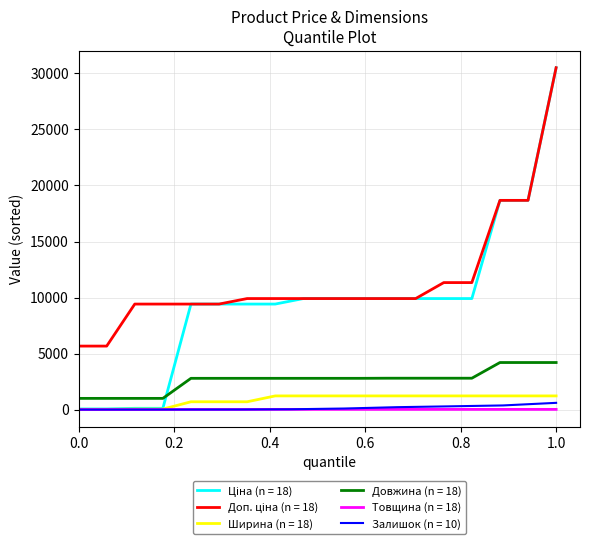

The Товщина series shows 11.3 at 3. True or false?

False